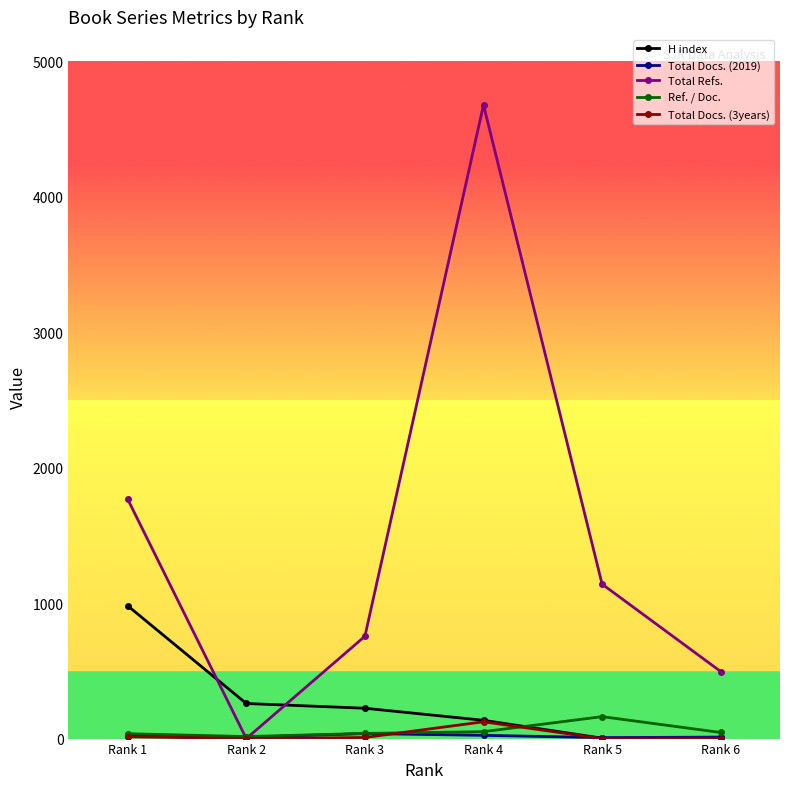

What is the spread (max minus min) of values at Rank 4?

4653